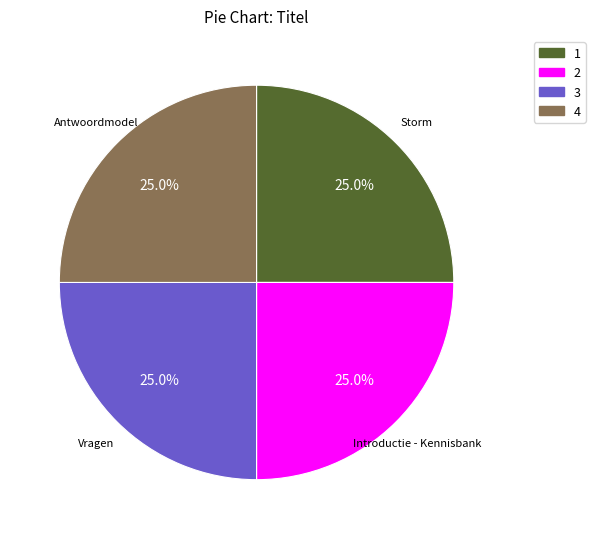

To the nearest percent, what percentage of the pie is Vragen?

25%